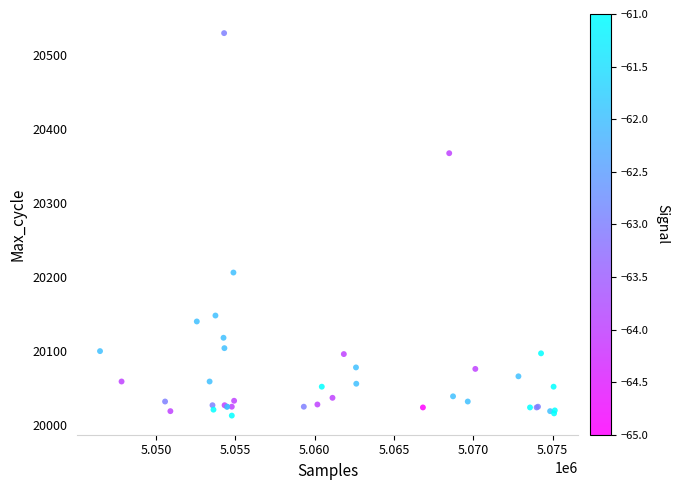

What Y value in the scatter plot is closest to 20271?

20206